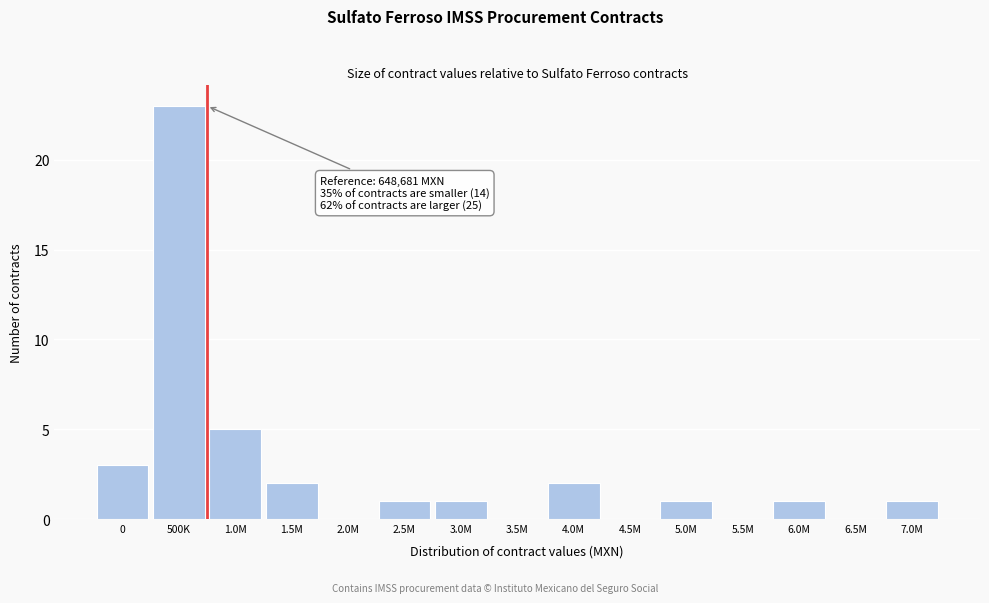

Reading right to left, what are all the values shown in this chart?

7.0M=1	6.5M=0	6.0M=1	5.5M=0	5.0M=1	4.5M=0	4.0M=2	3.5M=0	3.0M=1	2.5M=1	2.0M=0	1.5M=2	1.0M=5	500K=23	0=3